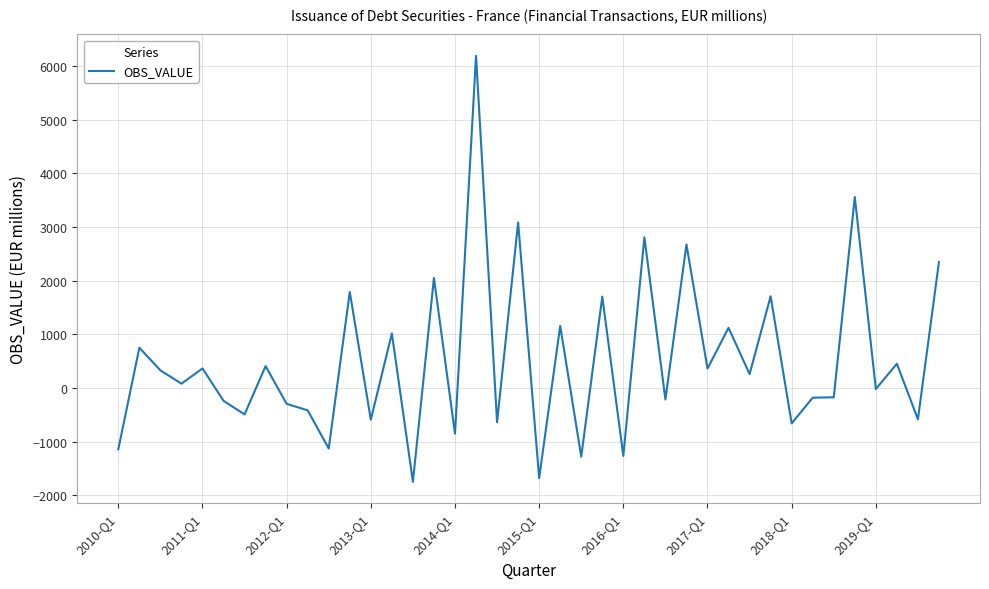

What is the smallest value displayed?

-1750